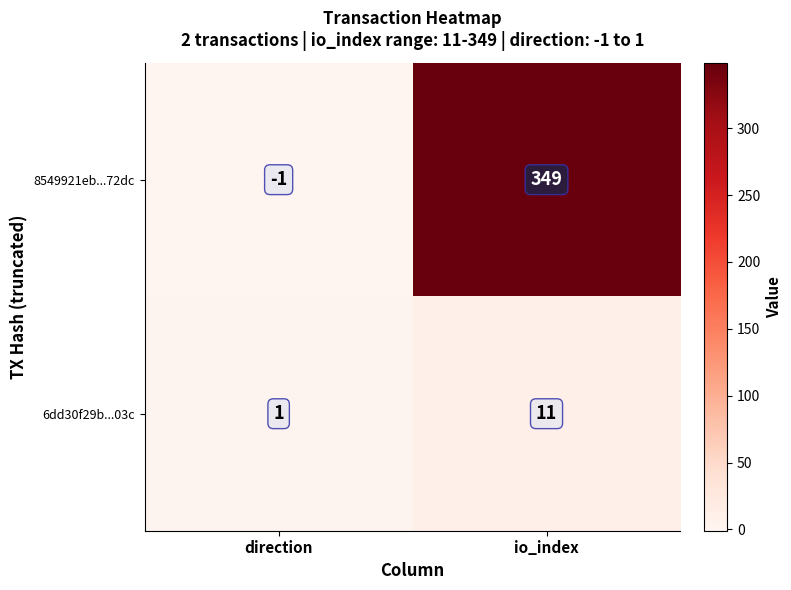

What is the difference between the highest and lowest values at io_index?

338